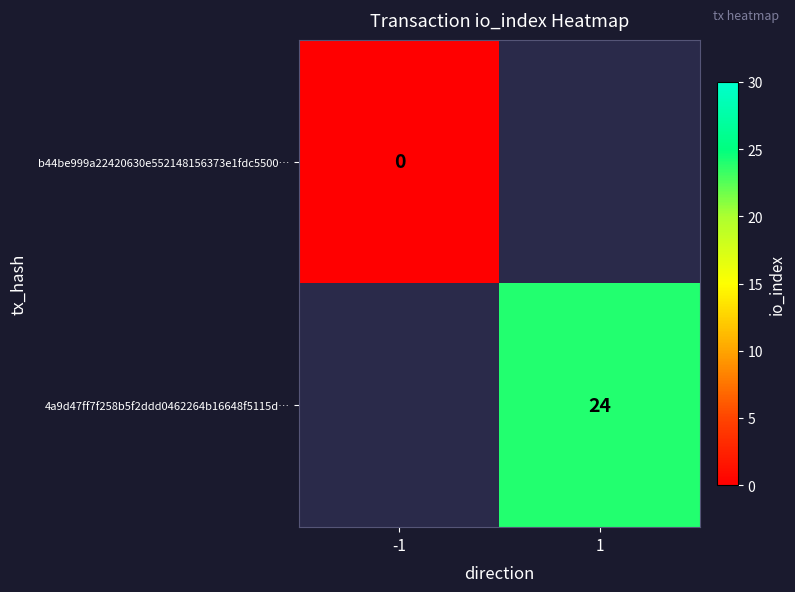

Which label corresponds to the largest value in the chart?

1